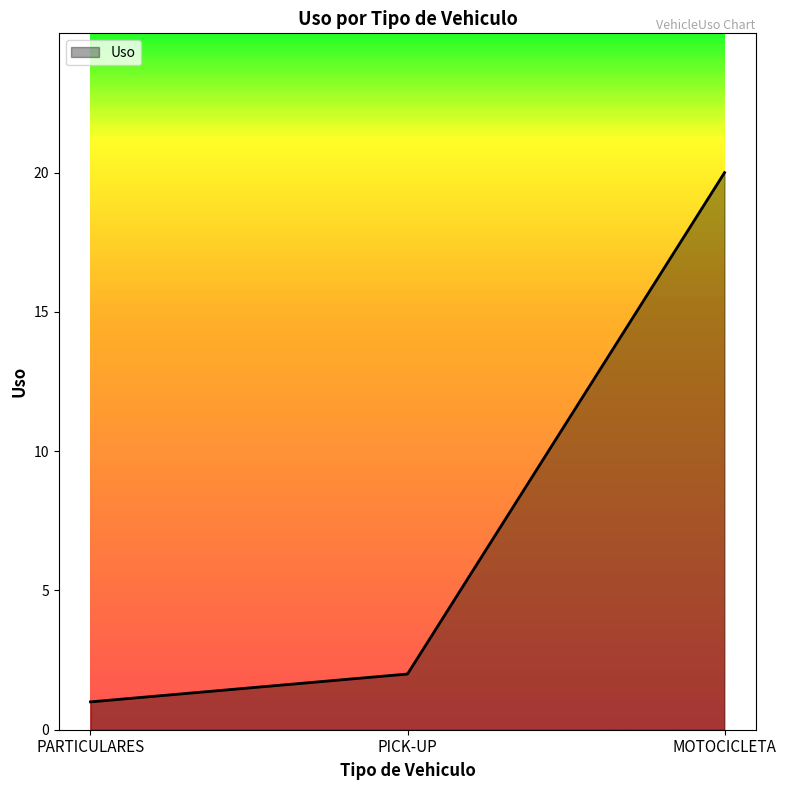

What position from the left is PARTICULARES?

1